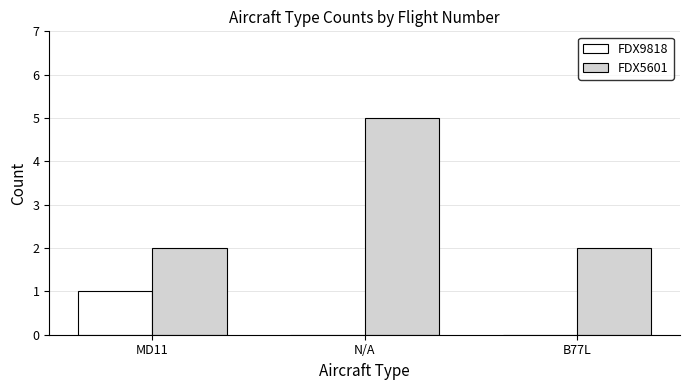

Reading left to right, transcribe all the data shown in this chart.

FDX9818: MD11=1	N/A=0	B77L=0
FDX5601: MD11=2	N/A=5	B77L=2